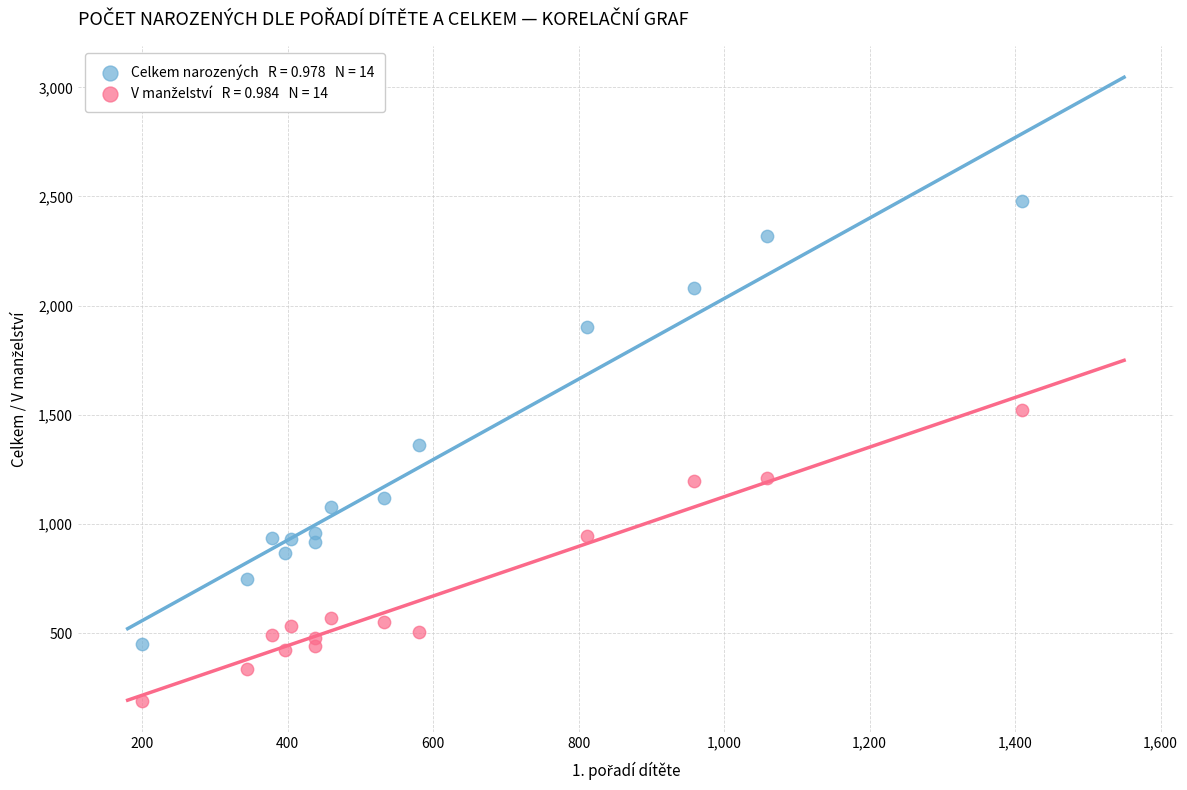

Across all data points, what is the range of X values (max minus min)?

1209